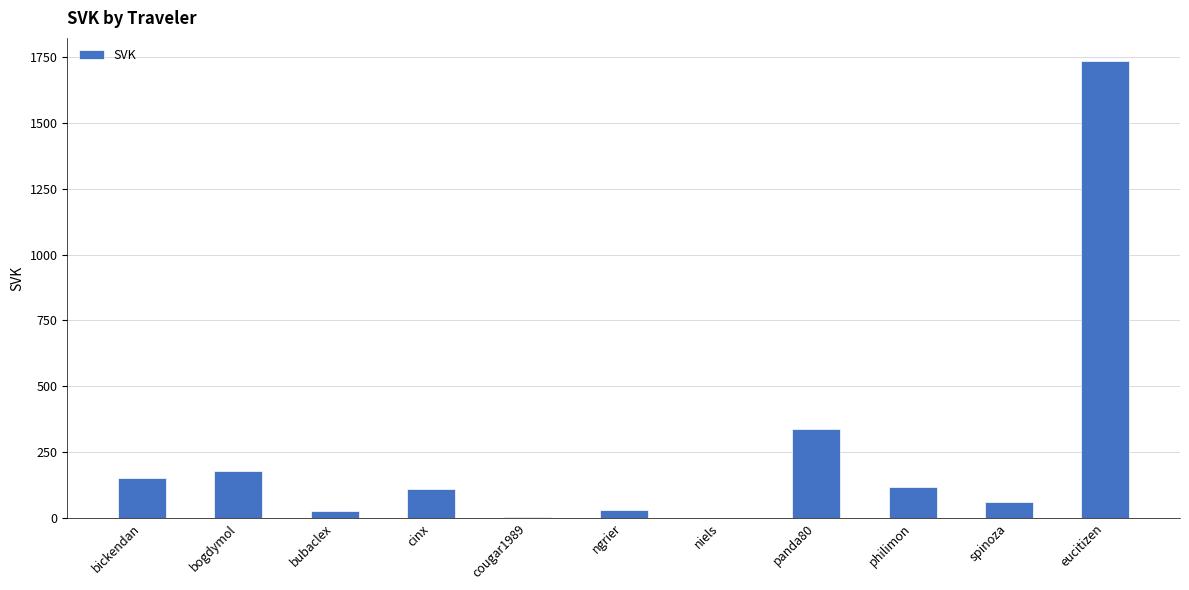

Count the number of categories in the chart.

11